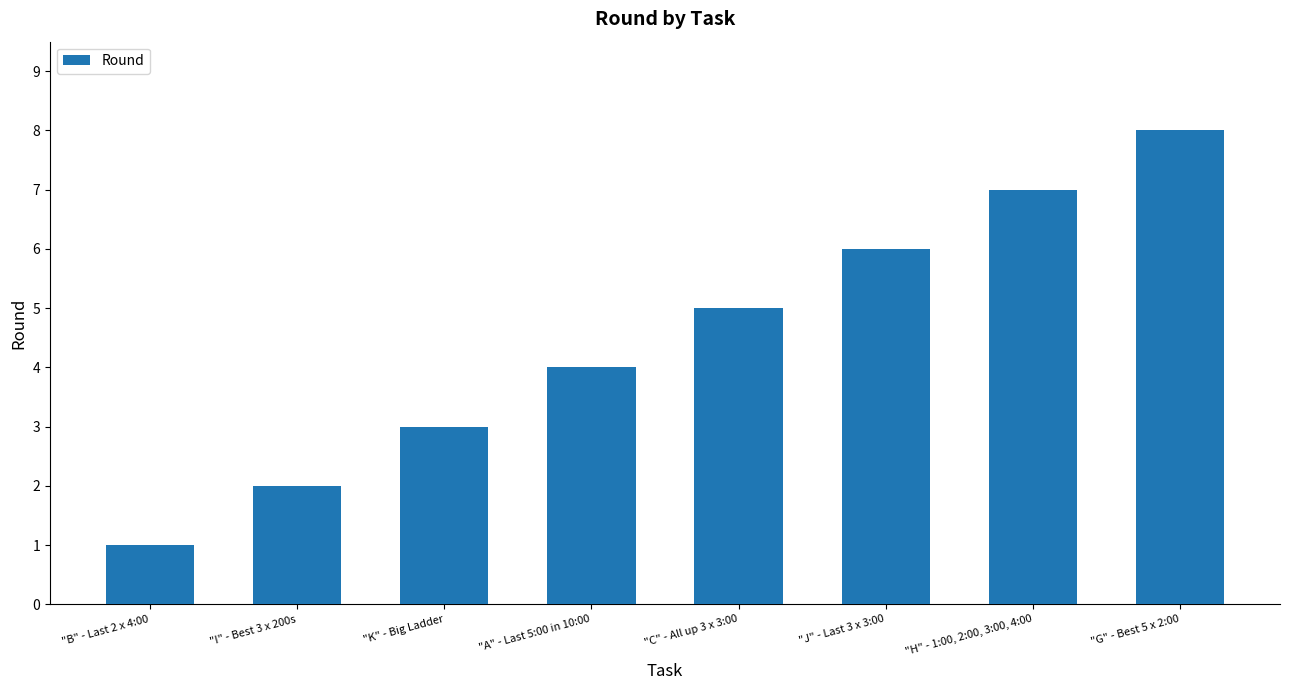

How many values are between 3 and 7?

5